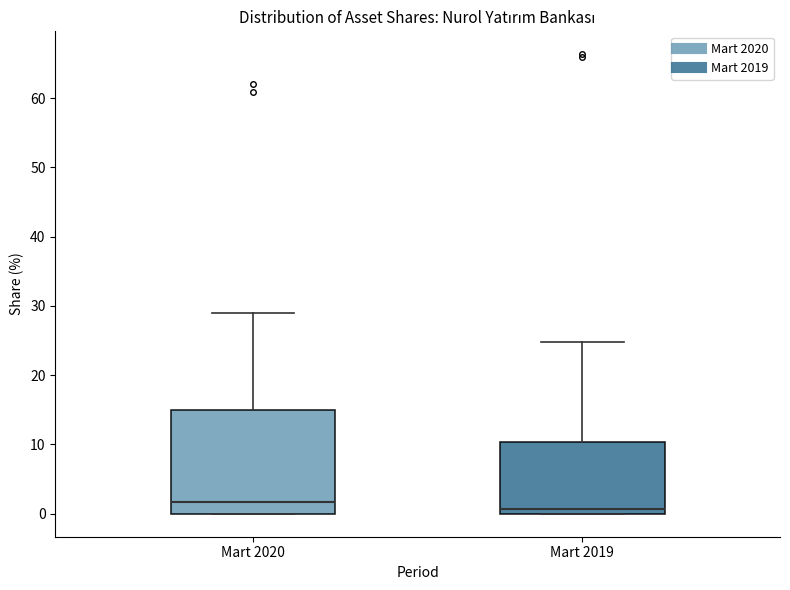

Reading left to right, transcribe this box plot: for each box, give where its median line is, the range the box spans, and where its two whiskers end, as read against the y-axis. The values are not printed on the chart, so give them approximately, as read against the axis.

Mart 2020: median 2, box 0 to 15, whiskers 0 to 29
Mart 2019: median 1, box 0 to 10, whiskers 0 to 25